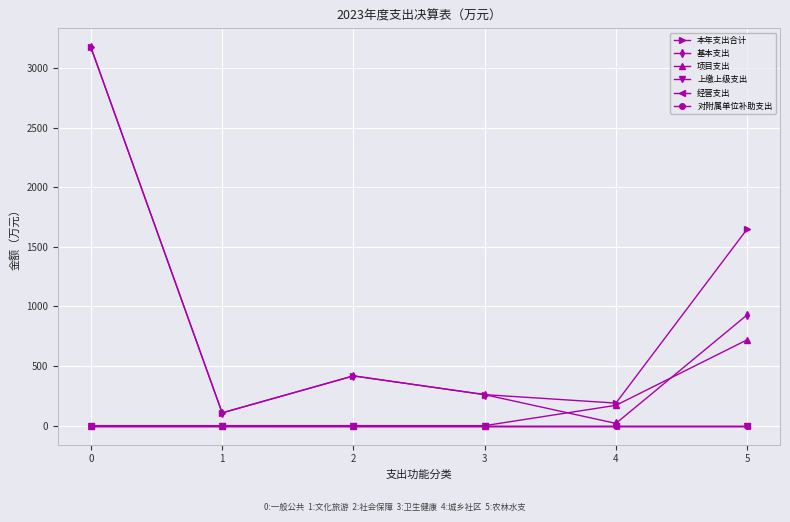

What is the difference between the second highest and second lowest values in the 项目支出 series?

170.4